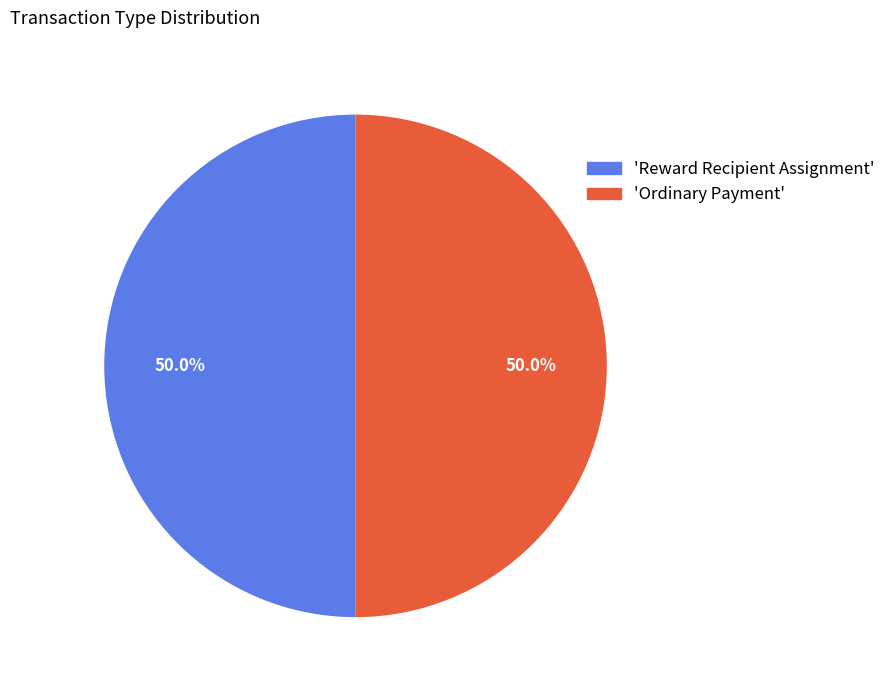

What portion of the pie excludes 'Ordinary Payment'?

50.0%